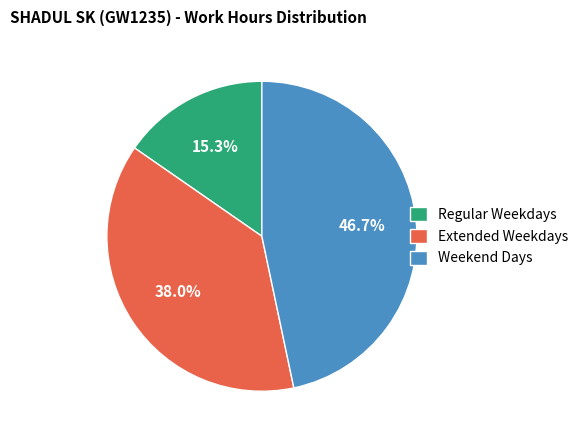

Does Extended Weekdays account for over 50% of the chart?

No